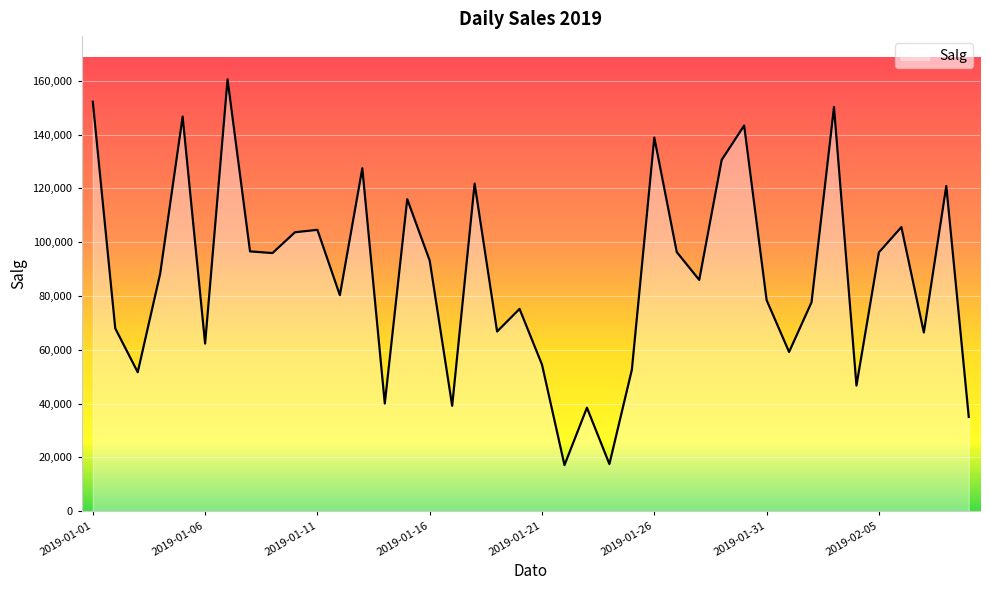

What is the difference between the maximum and minimum values?

143481